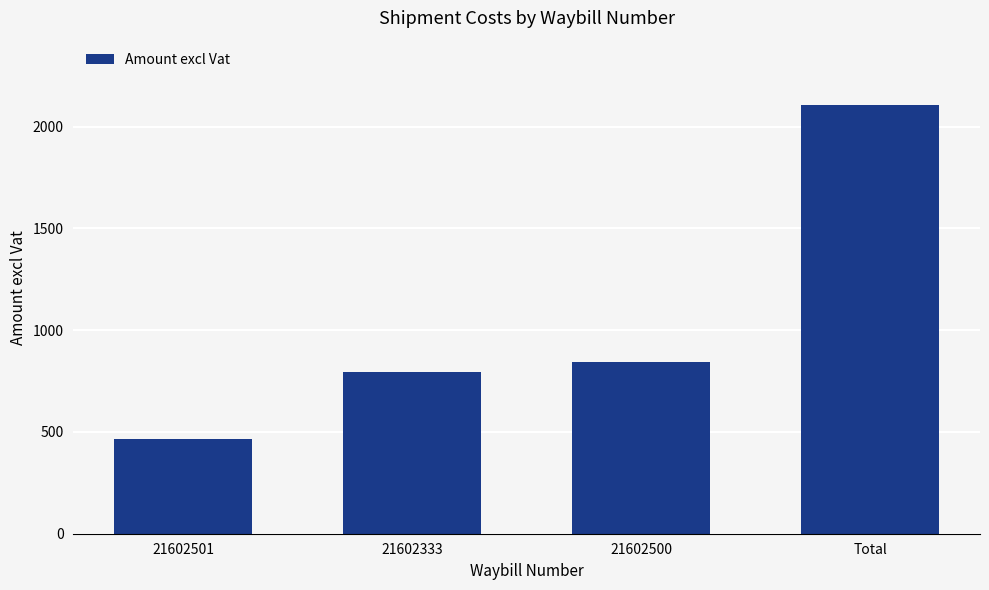

Reading left to right, what are all the values shown in this chart?

466.9	796.3	843.4	2106.6